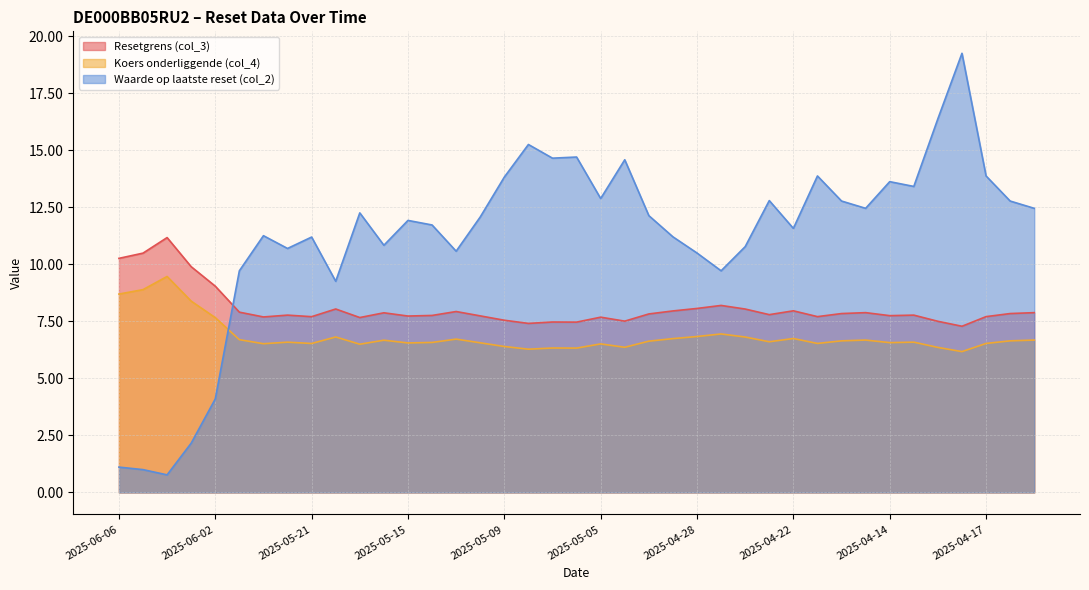

Does the chart display data point markers on the line(s)?

No